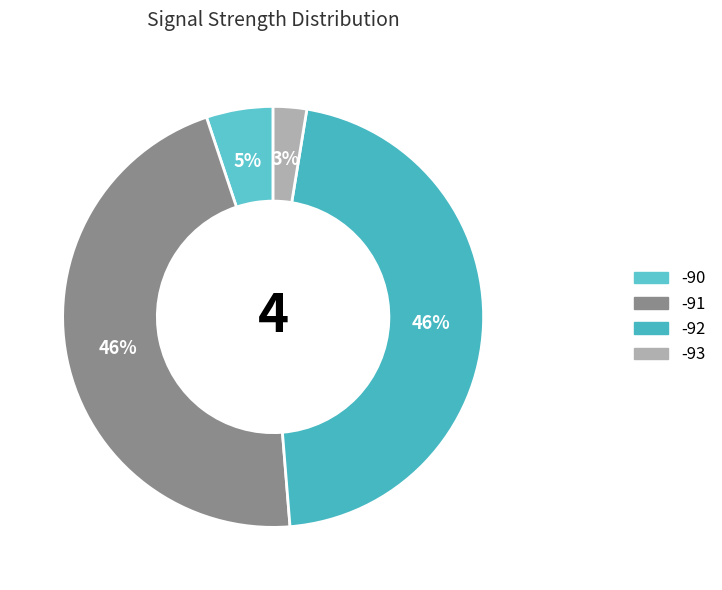

Count the number of slices in the pie.

4